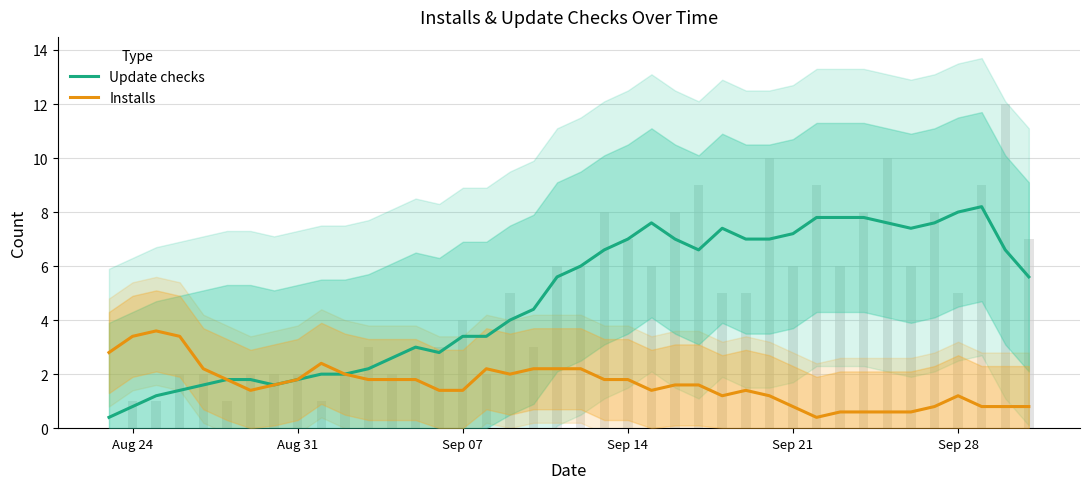

What is the value of the Update checks bar at the 4th from the left?

1.4